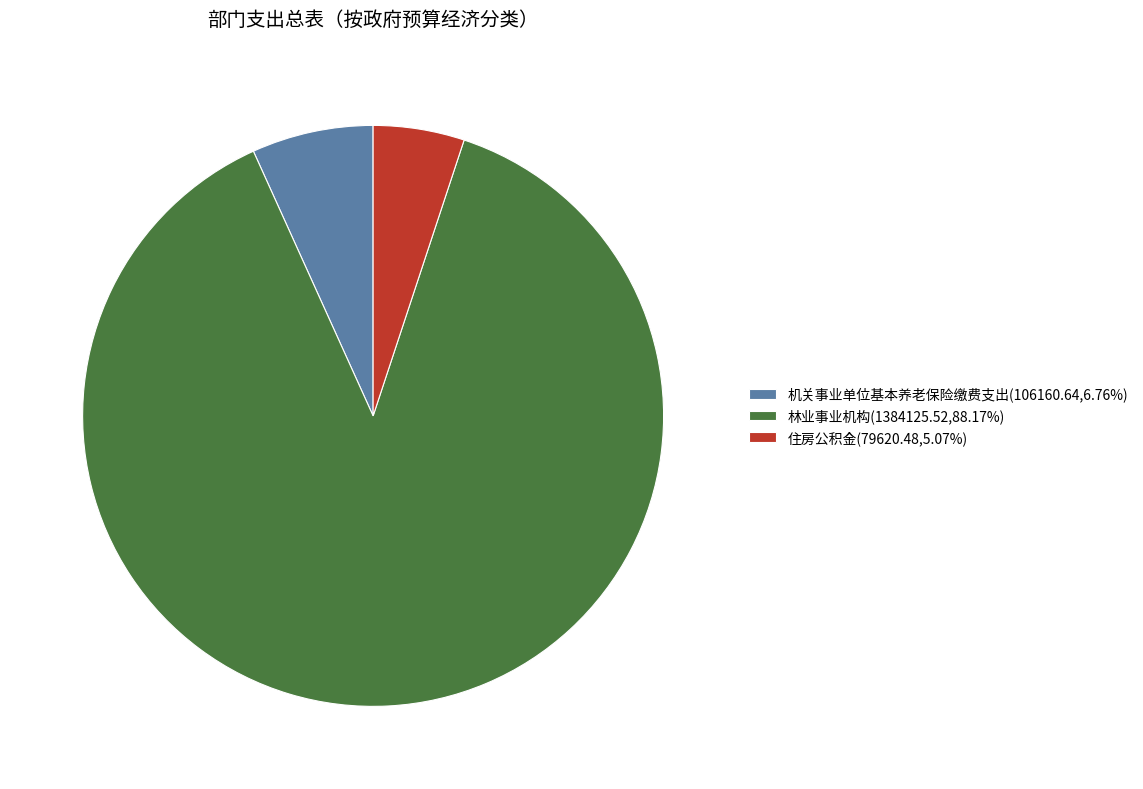

Approximately how many times larger is the value at 机关事业单位基本养老保险缴费支出 compared to 林业事业机构?

0.1